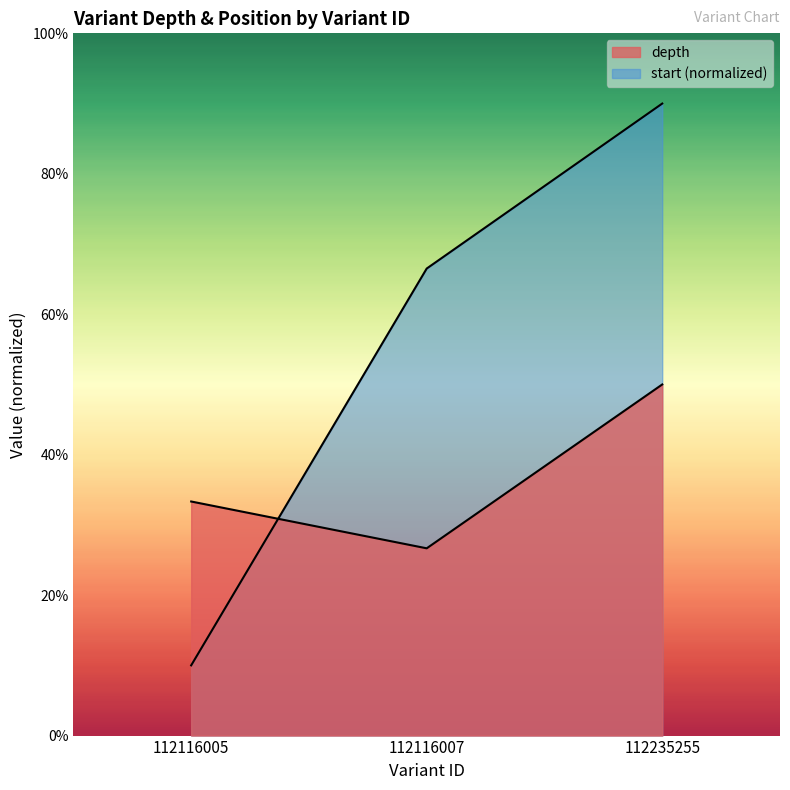

Does the chart display data point markers on the line(s)?

No